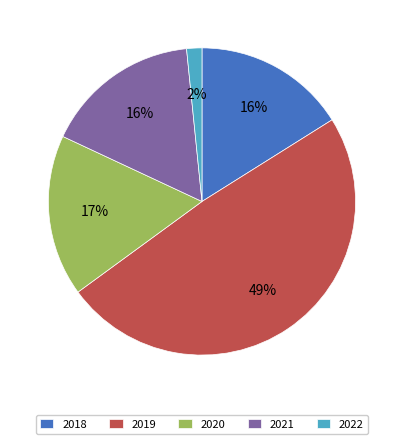

Which has a higher value, 2019 or 2018?

2019